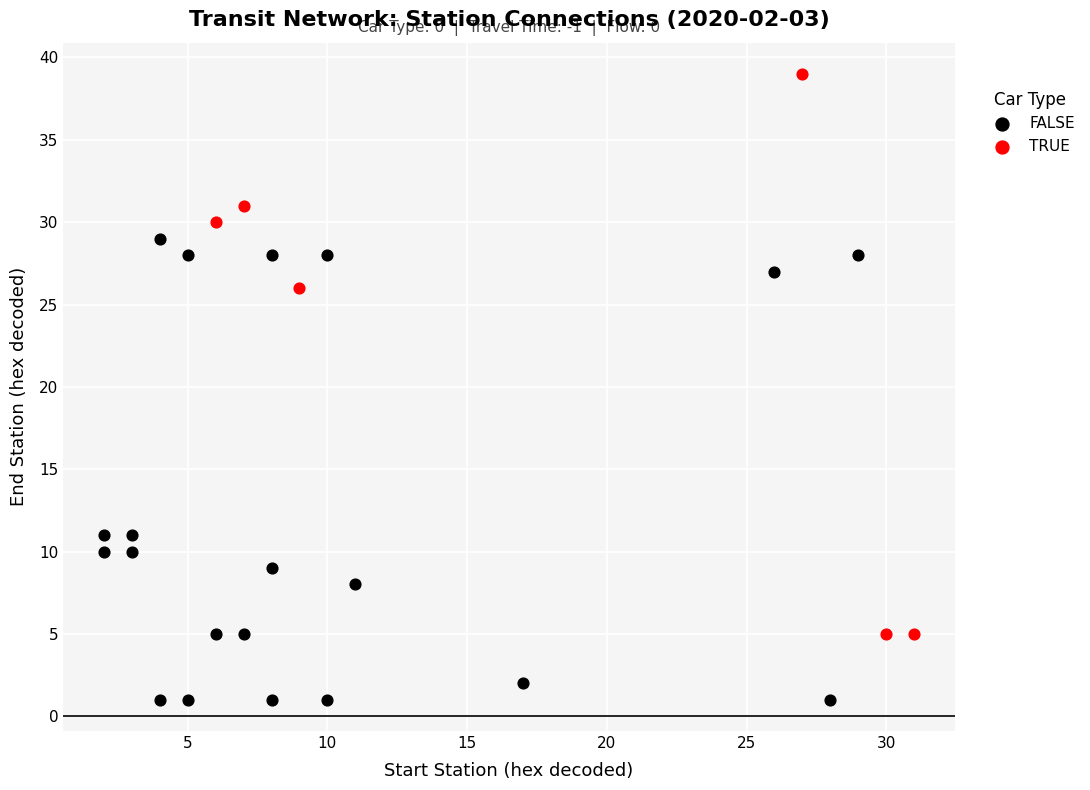

Which series reaches the minimum Y coordinate?

FALSE